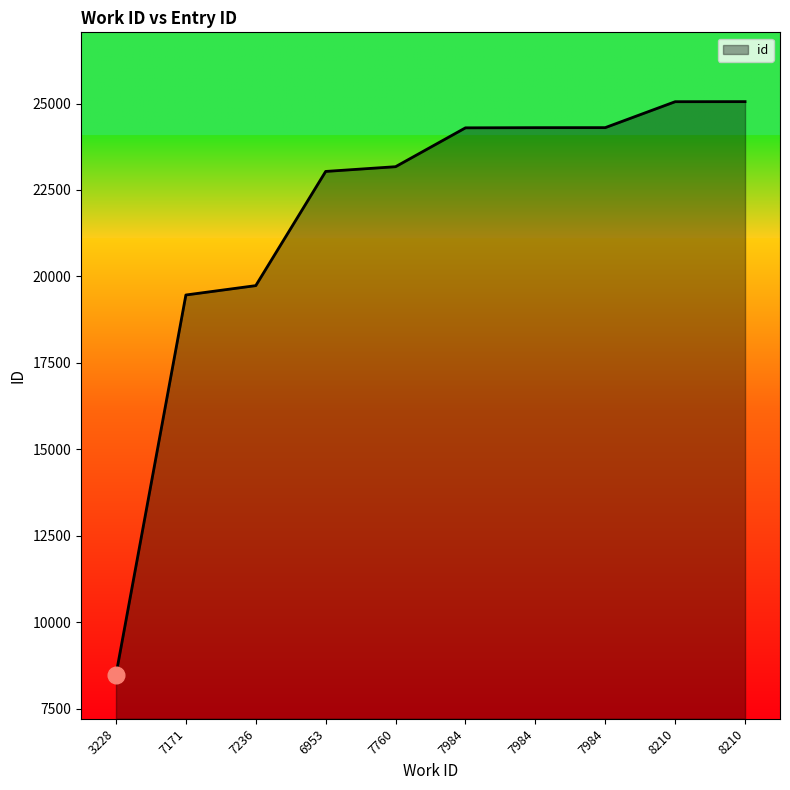

Does the chart display data point markers on the line(s)?

No